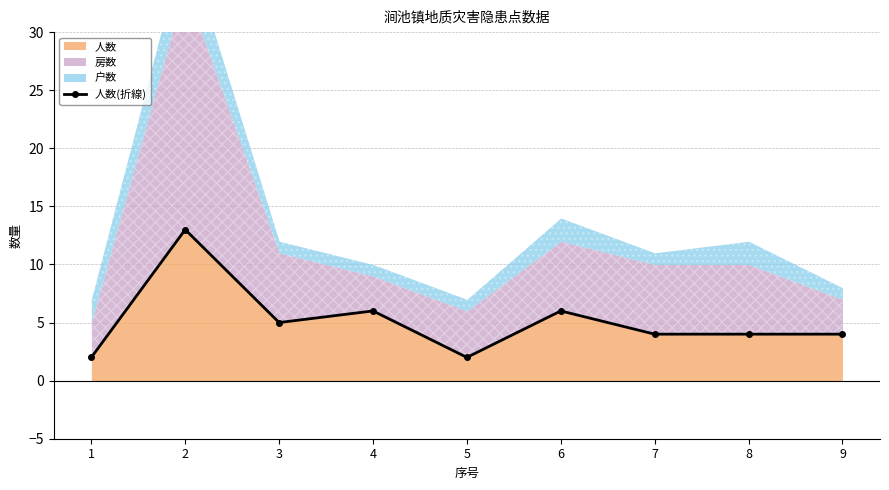

True or false: there are more than 2 points higher than both neighbors.

True